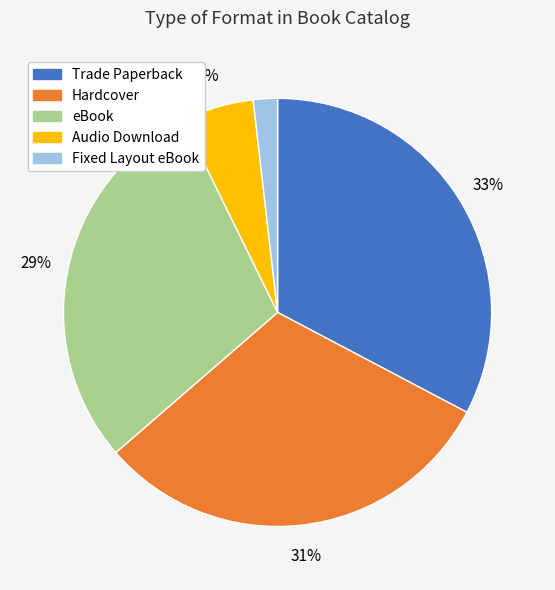

Rank the categories by value from lowest to highest.

Fixed Layout eBook, Audio Download, eBook, Hardcover, Trade Paperback